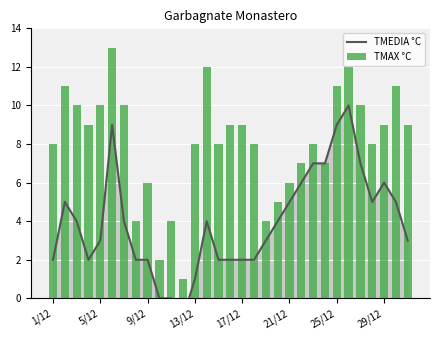

Which label corresponds to the smallest value in the chart?

11